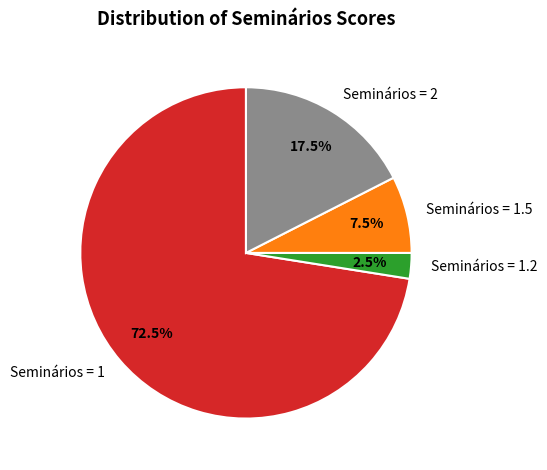

Do Seminários = 1 and Seminários = 2 together represent more than half of the pie?

Yes